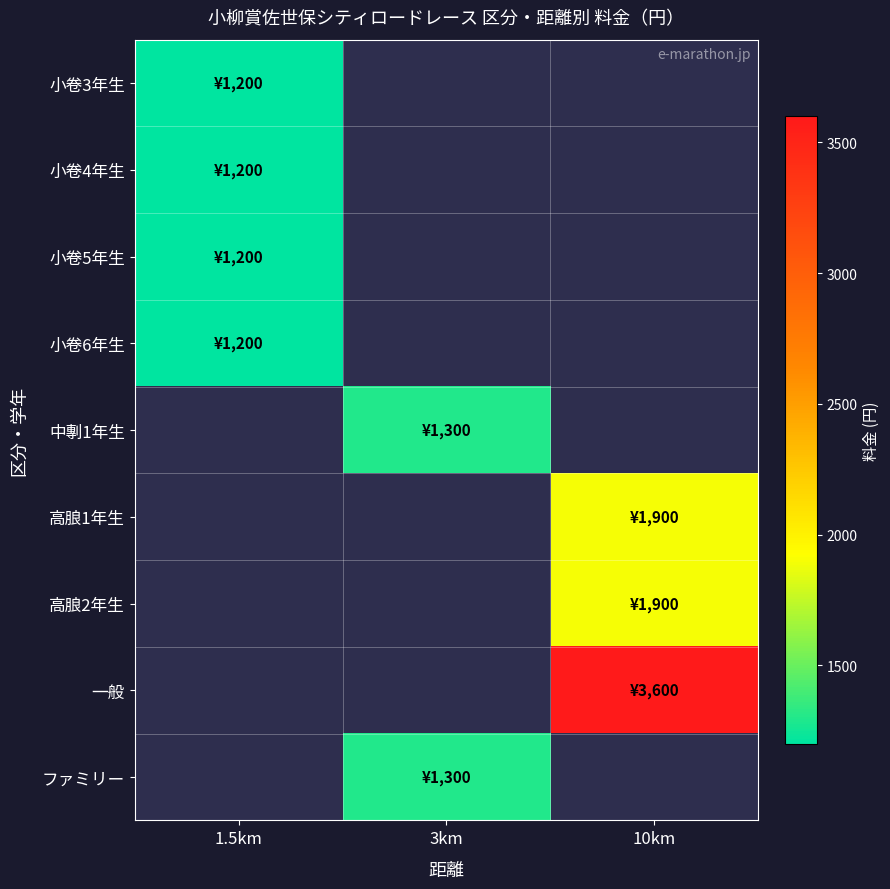

What is the approximate value of 小卷6年生 at 1.5km?

1200.0